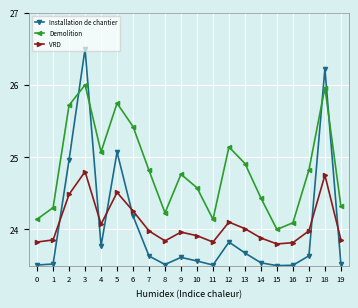

At which category does VRD reach its first local peak?

3